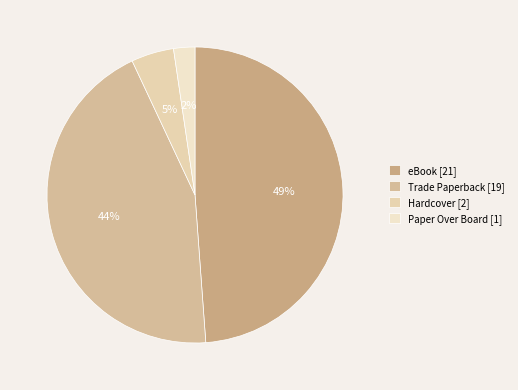

What is the smallest slice in the pie chart?

Paper Over Board